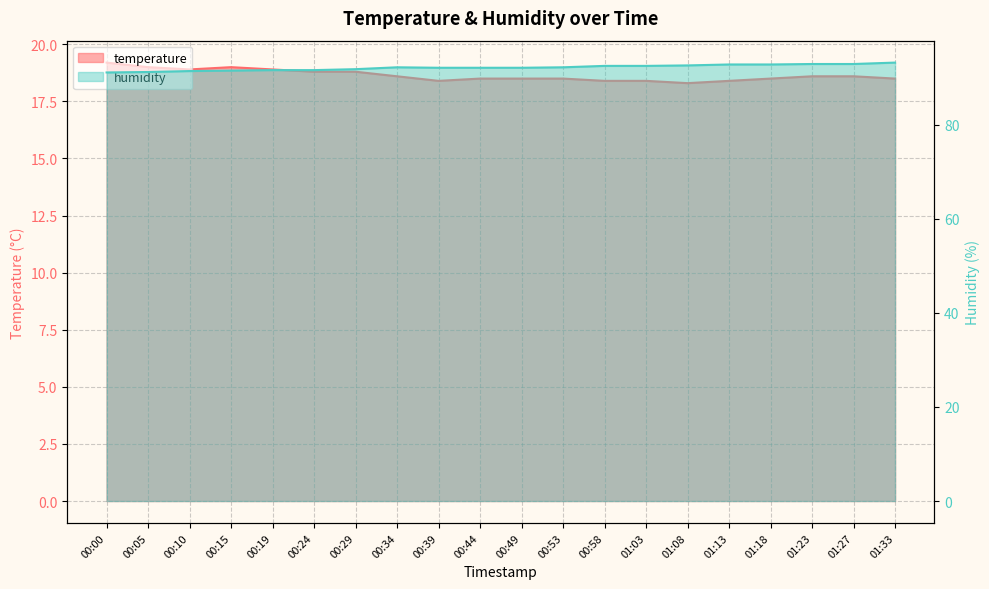

Rank the series at 01:23 from lowest to highest value.

temperature, humidity